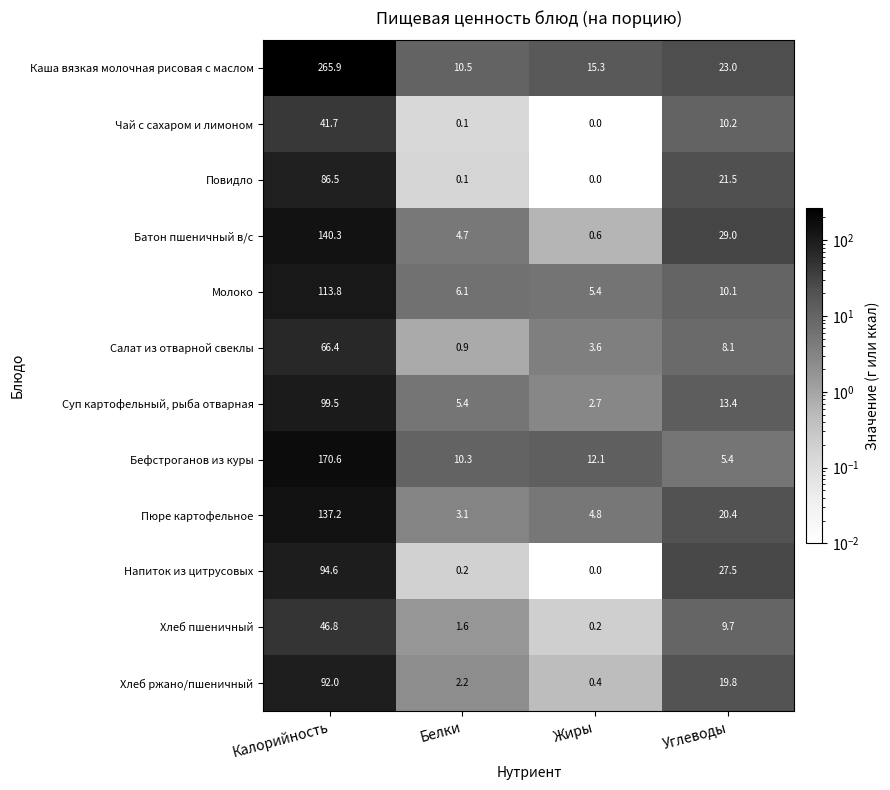

How many distinct data groups are displayed?

12